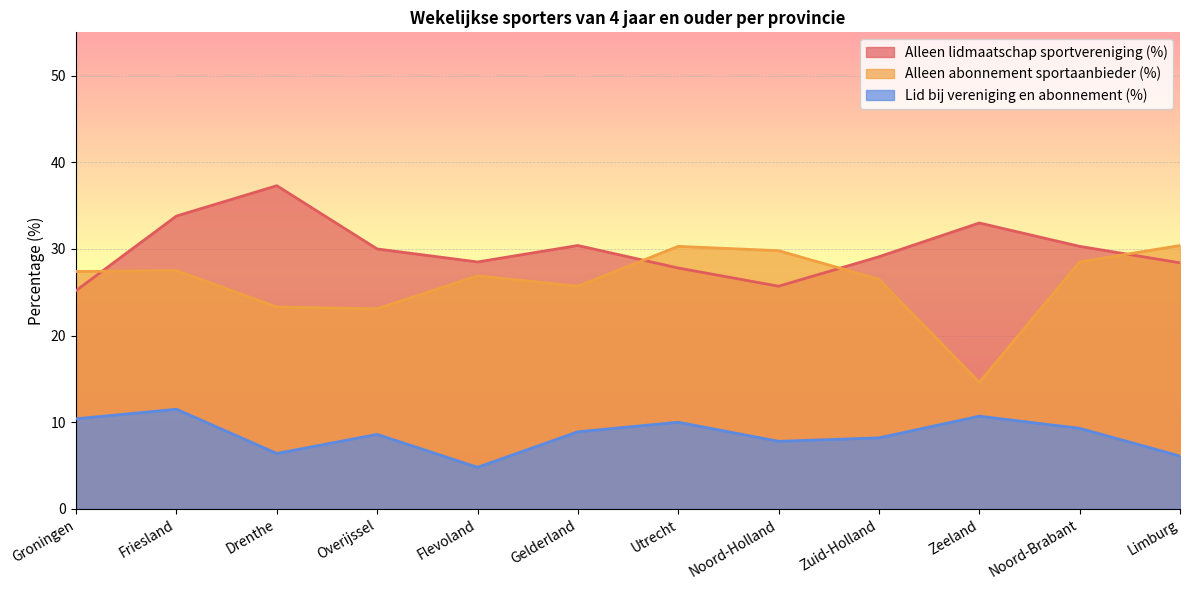

Reading left to right, list all the values displayed in this chart.

Alleen lidmaatschap sportvereniging (%): 25.2	33.8	37.3	30.0	28.5	30.4	27.8	25.7	29.1	33.0	30.3	28.4
Alleen abonnement sportaanbieder (%): 27.4	27.5	23.3	23.1	26.9	25.7	30.3	29.8	26.5	14.6	28.5	30.4
Lid bij vereniging en abonnement (%): 10.4	11.5	6.4	8.6	4.8	8.9	10.0	7.8	8.2	10.7	9.3	6.1